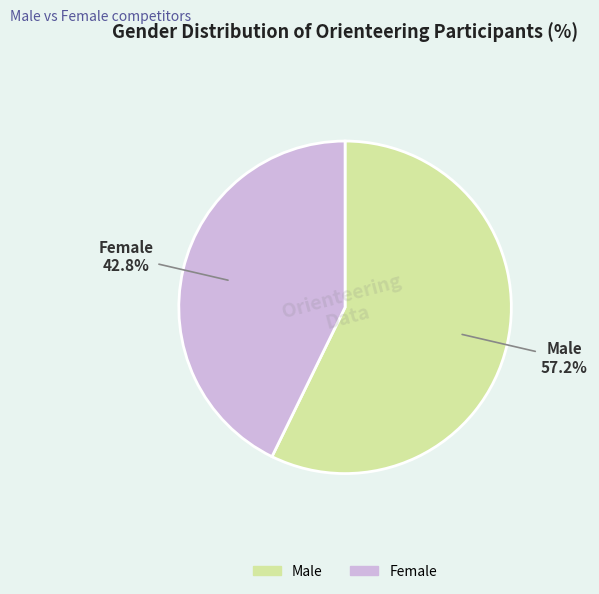

What is the smallest slice in the pie chart?

Female